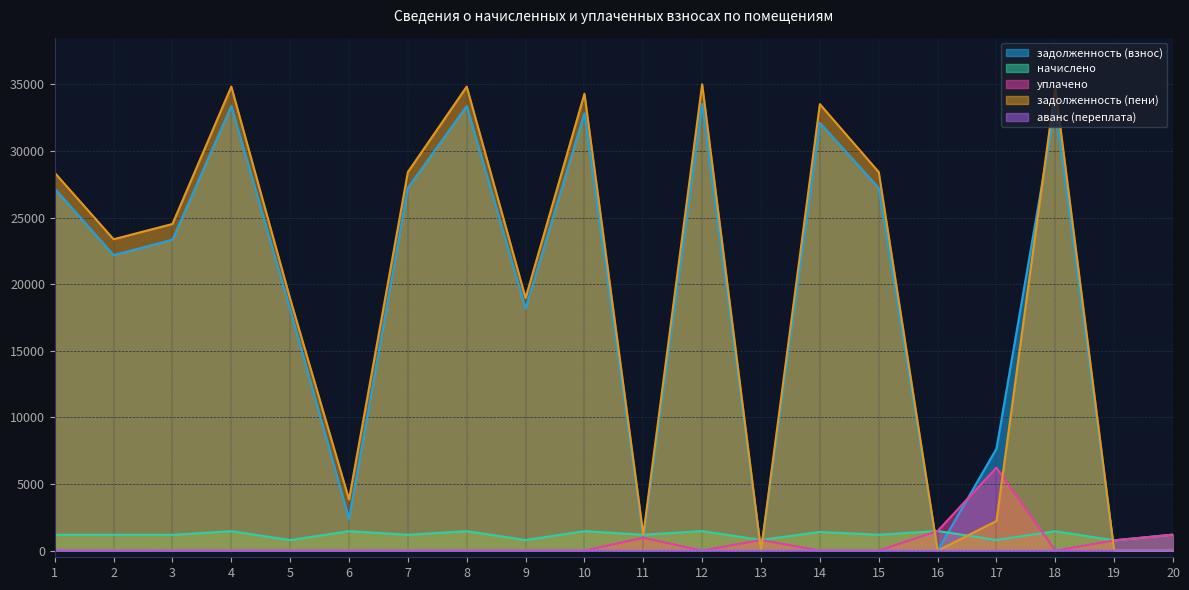

True or false: начислено has a value of 2614.1 at 4.

False